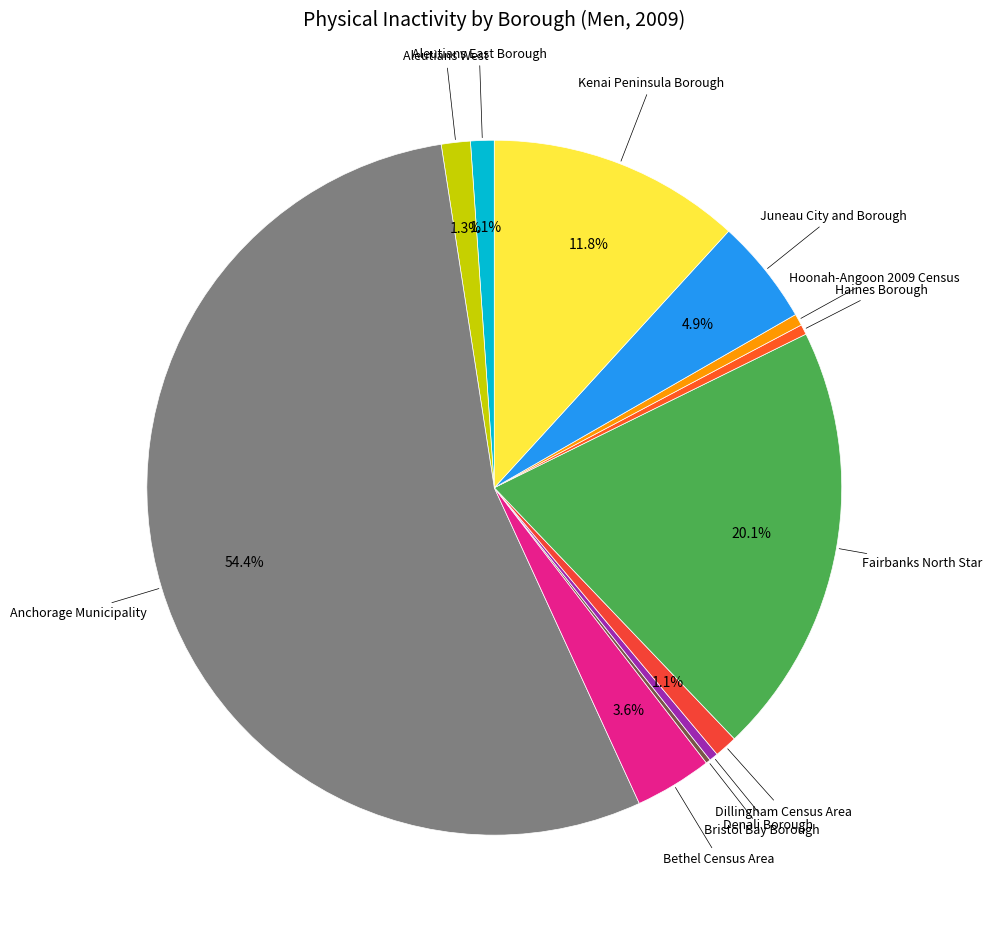

Which category has the biggest portion of the pie?

Anchorage Municipality